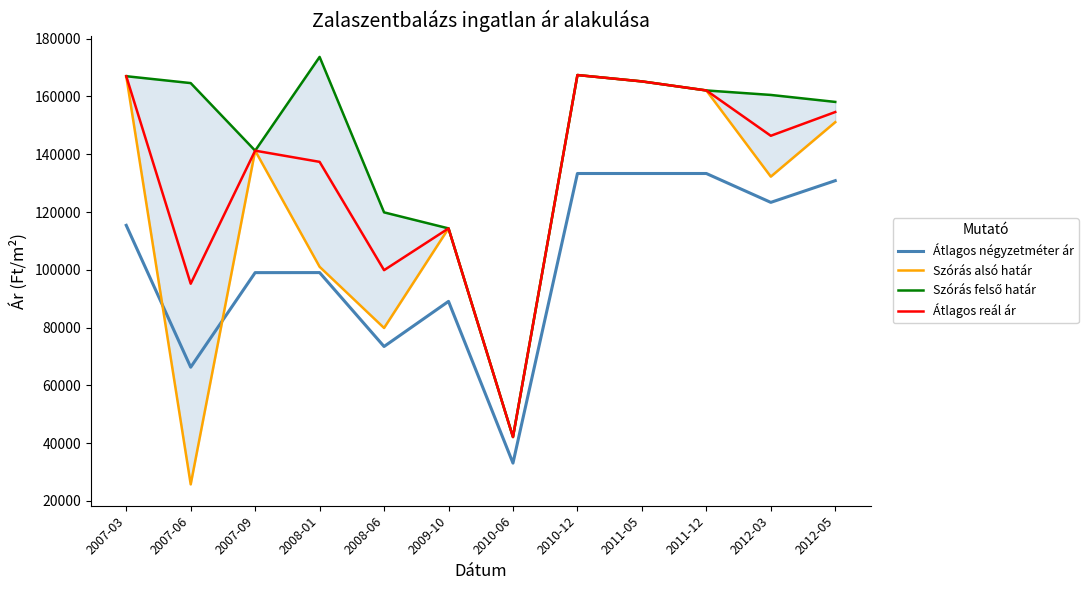

Between 2008-06 and 2010-06, which series saw the biggest shift?

Szórás felső határ